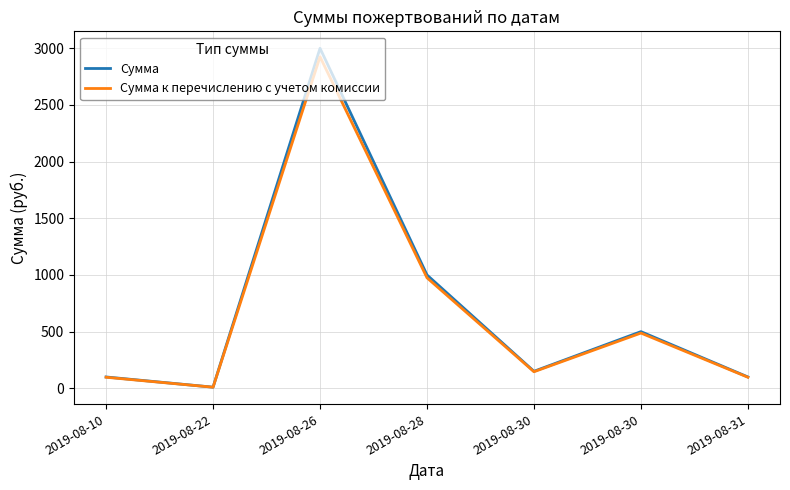

What is the average value of the Сумма series?

694.3